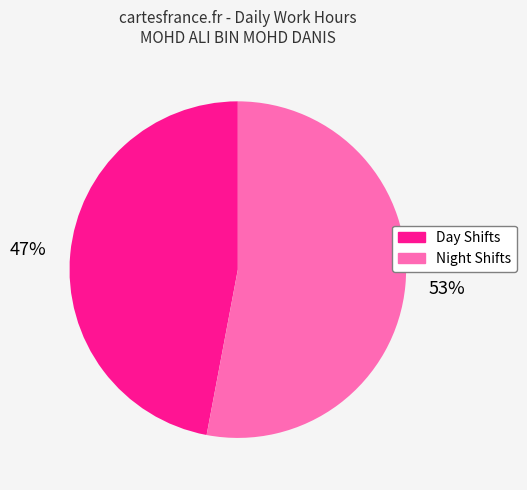

To the nearest percent, what is the average slice percentage?

50%